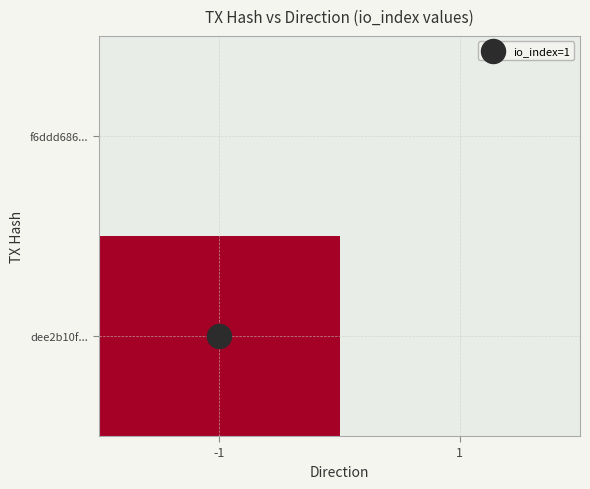

At which category does the chart reach its minimum across all series?

1